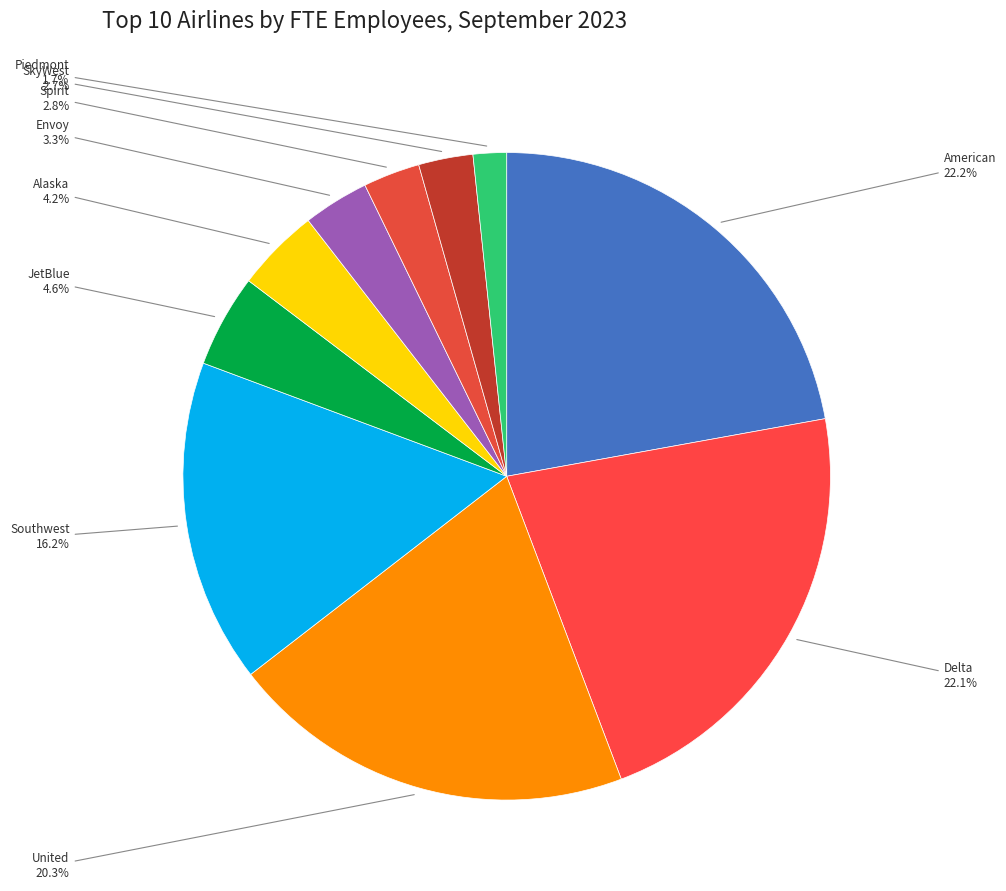

To the nearest percent, what portion does Southwest represent?

16%